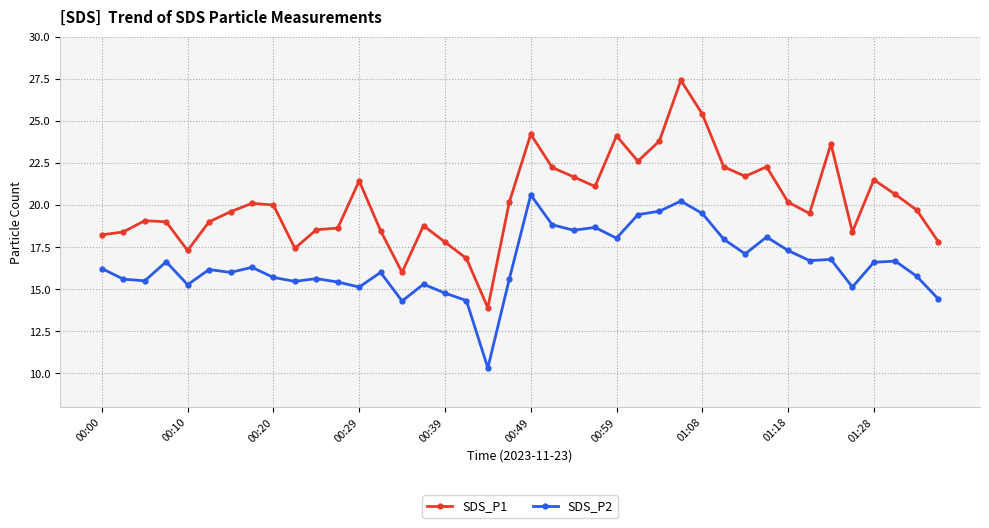

What is the greatest value displayed?

27.4